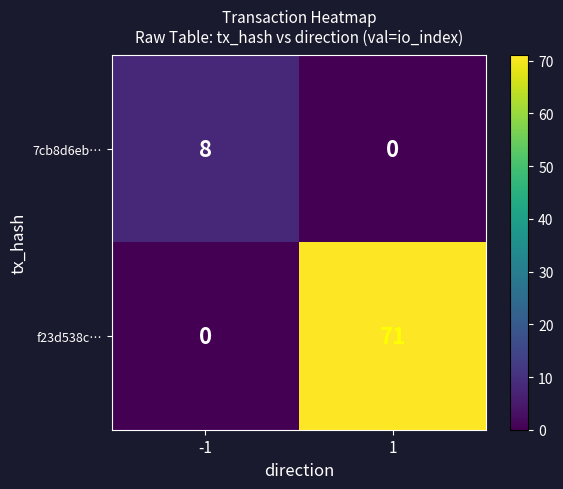

How many data points does each series have?

2